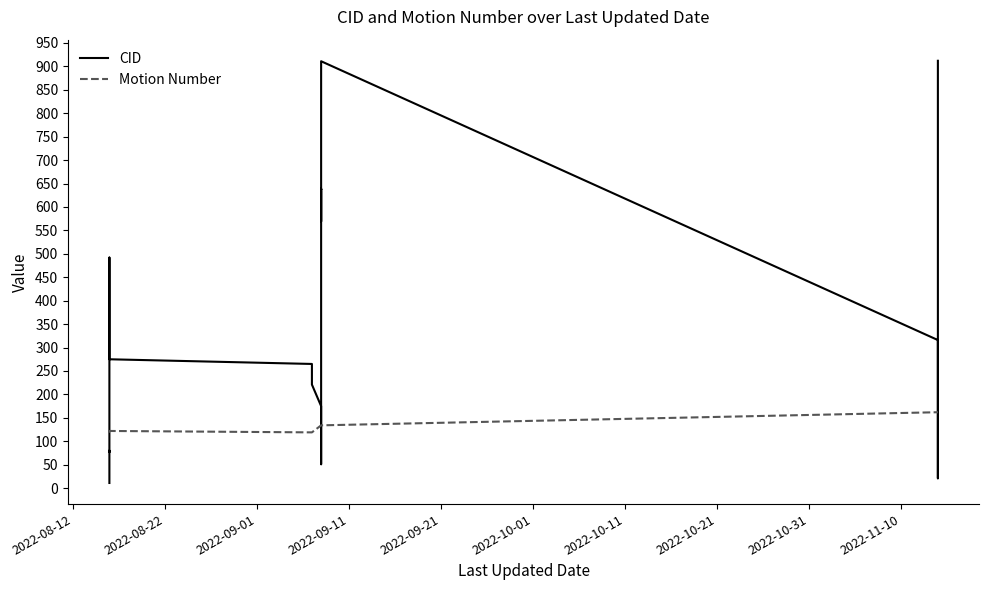

How many lines are shown in the chart?

2